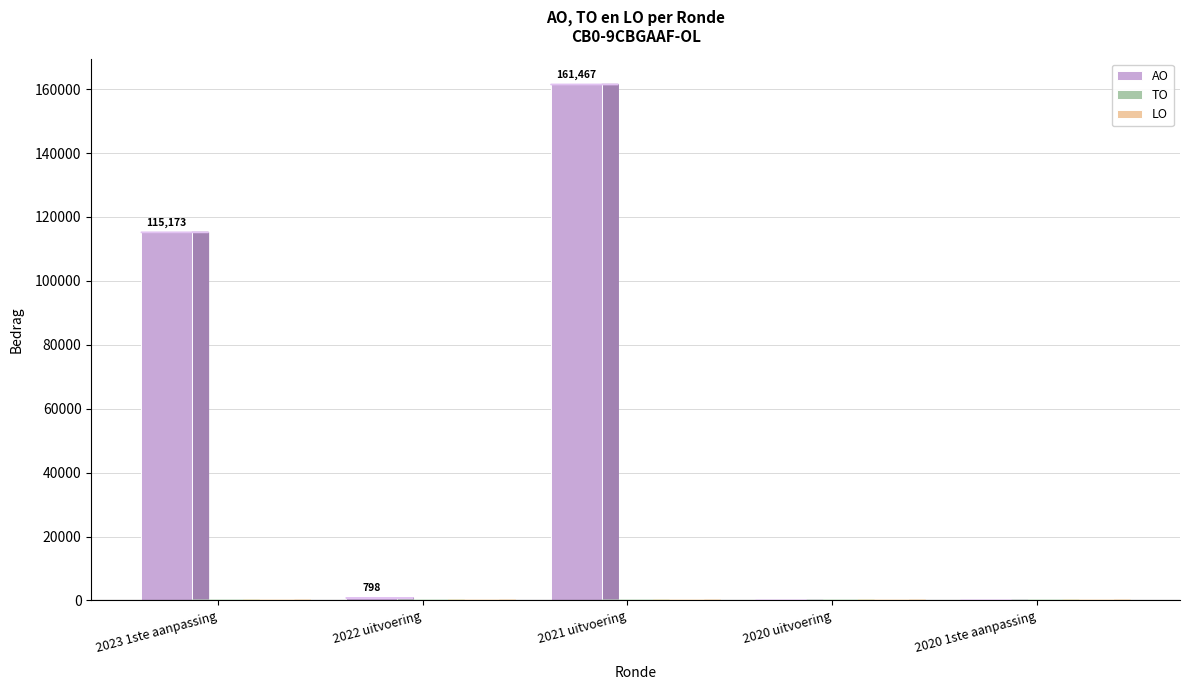

The value at 2020 uitvoering is 0. True or false?

True